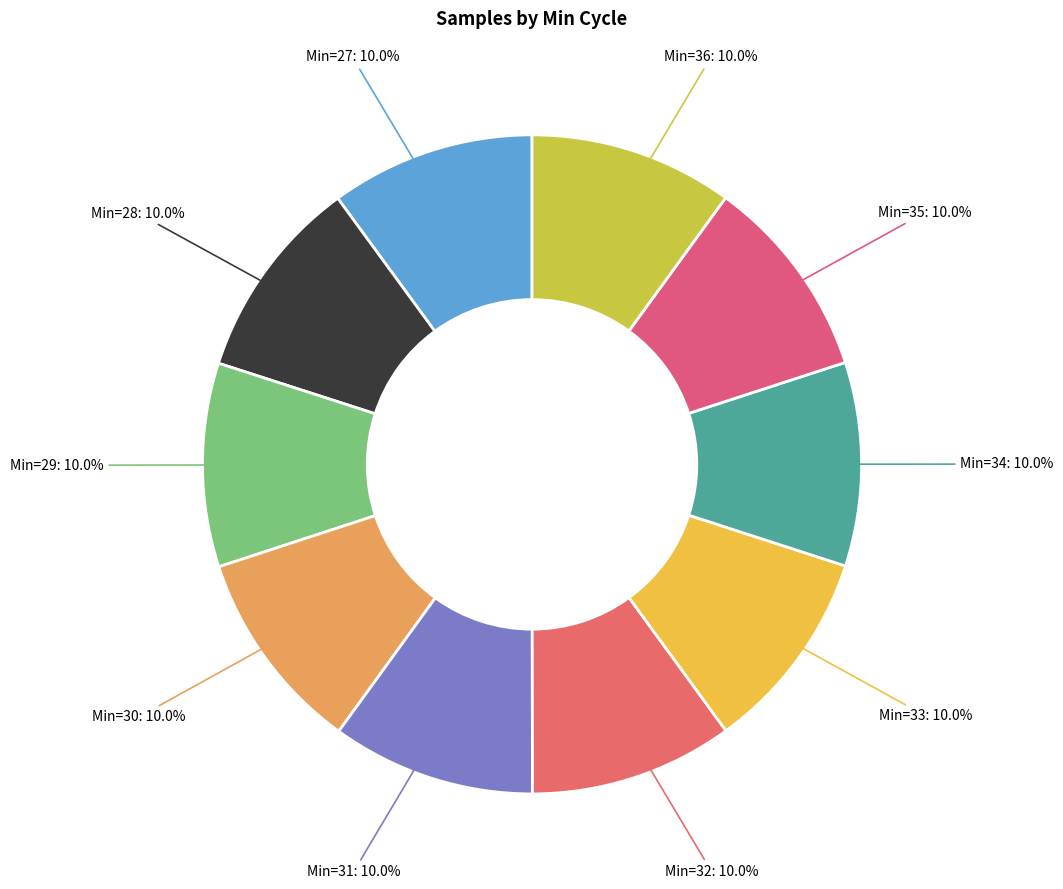

Is there any slice that represents more than half of the pie?

No